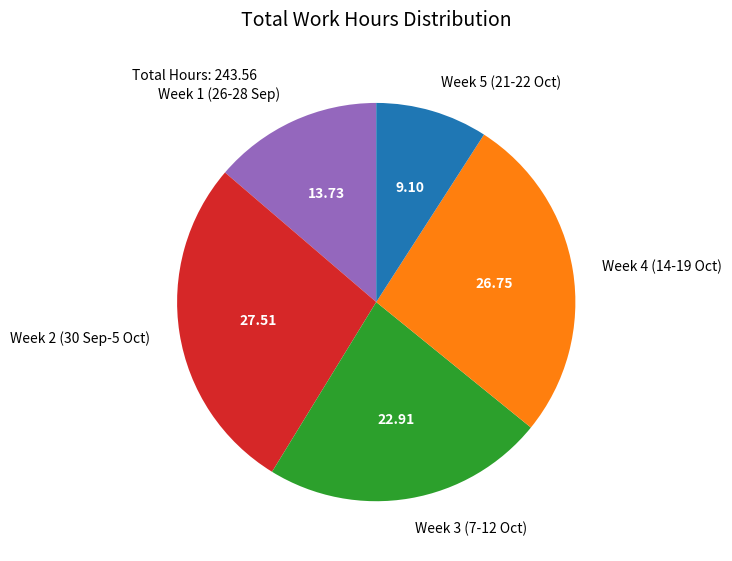

Approximately how many times larger is the value at Week 4 (14-19 Oct) compared to Week 5 (21-22 Oct)?

2.9